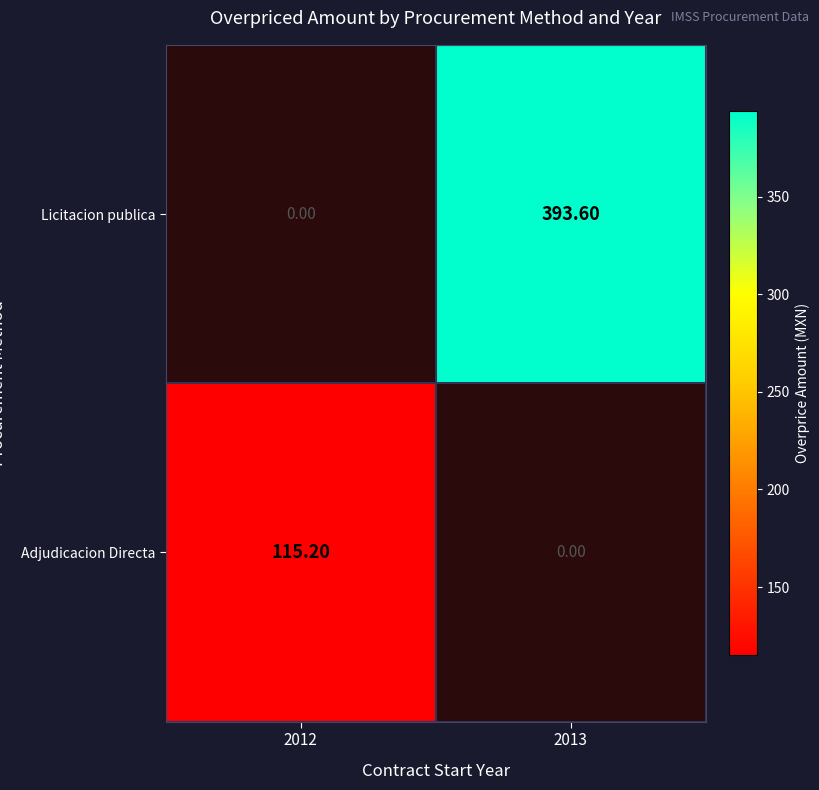

What is the difference between the highest and lowest values at 2013?

393.6